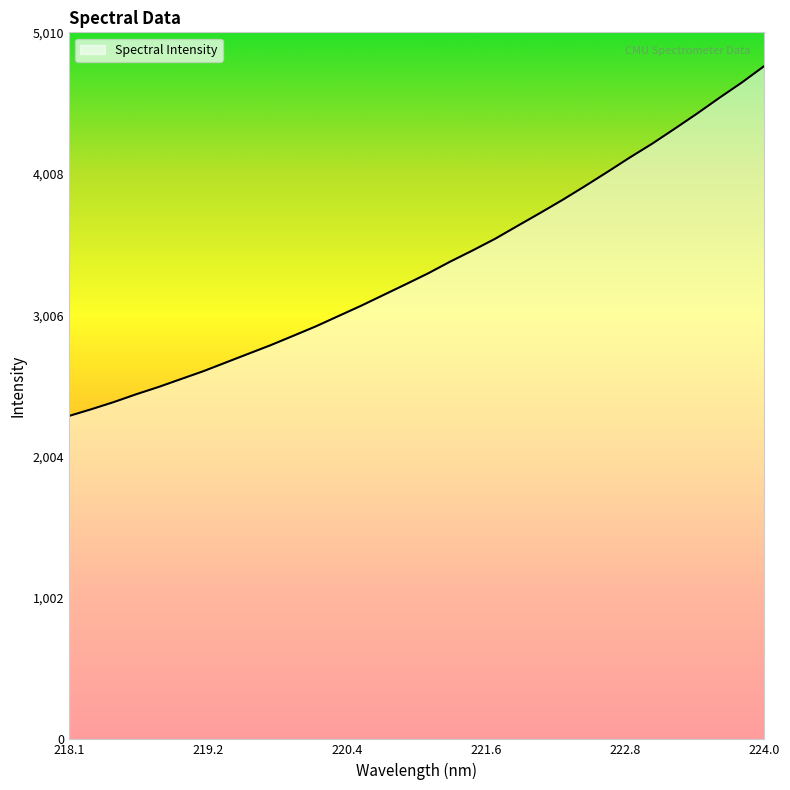

What is the minimum value shown in the chart?

2291.6